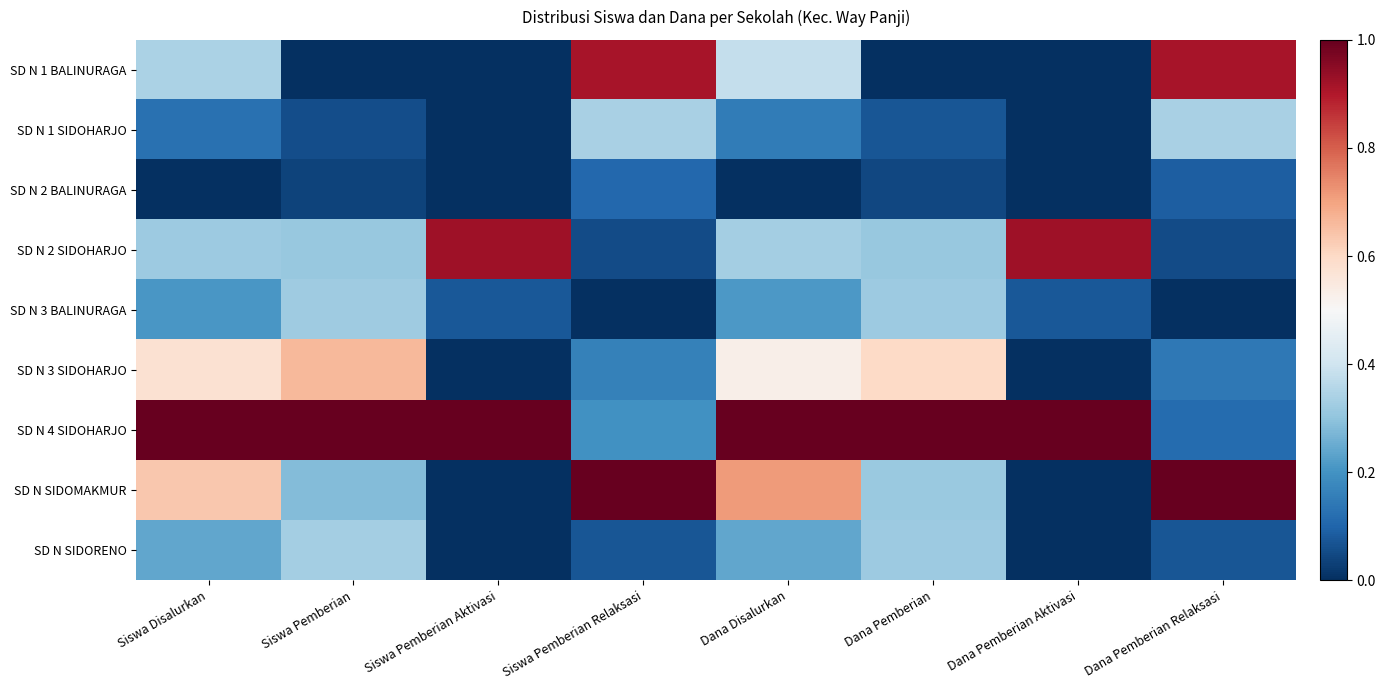

Rank the series at Dana Pemberian from lowest to highest value.

SD N 1 BALINURAGA, SD N 2 BALINURAGA, SD N 1 SIDOHARJO, SD N 2 SIDOHARJO, SD N SIDOMAKMUR, SD N 3 BALINURAGA, SD N SIDORENO, SD N 3 SIDOHARJO, SD N 4 SIDOHARJO